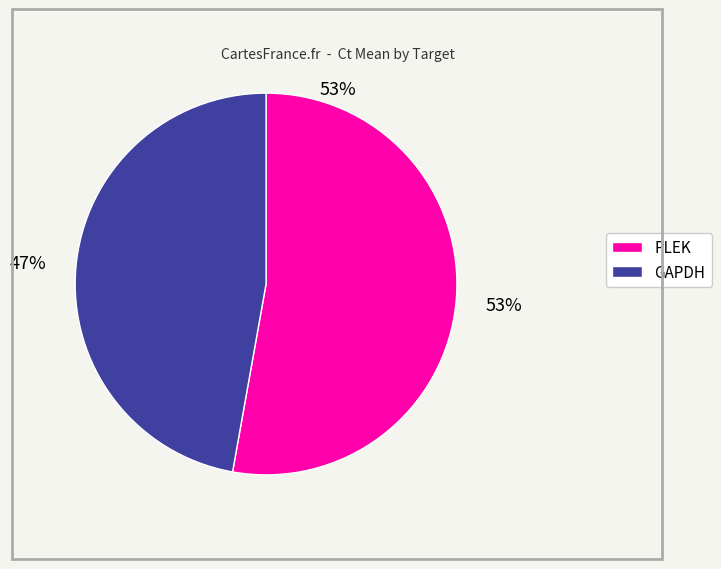

Which slice represents more than half of the pie?

PLEK